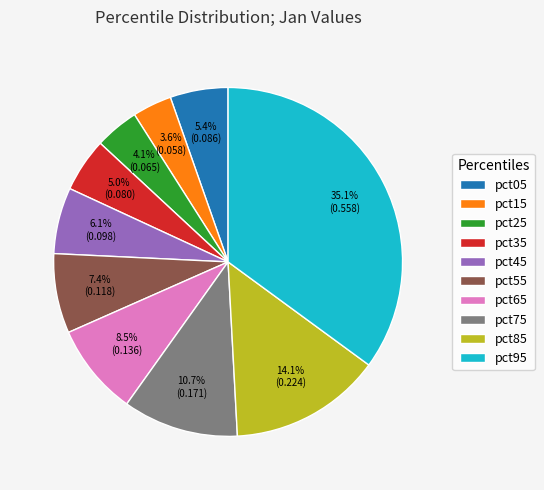

Is it true that pct95 is 35% of the pie?

True